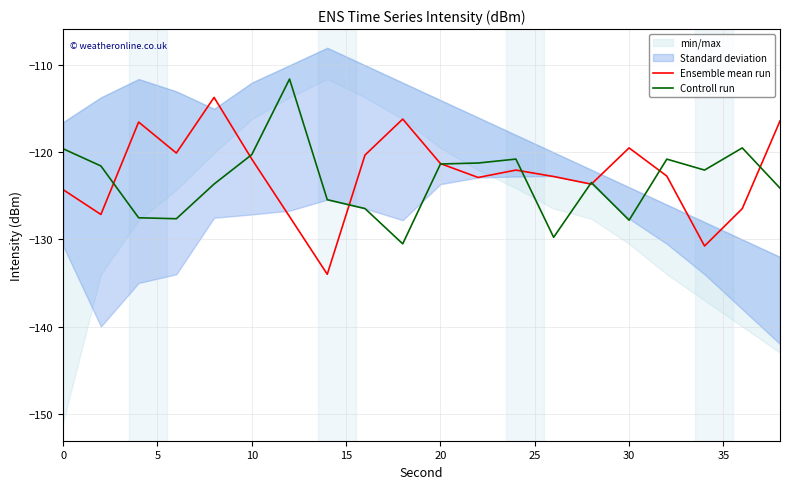

List the series in order of their overall mean, highest first.

Ensemble mean run, Controll run